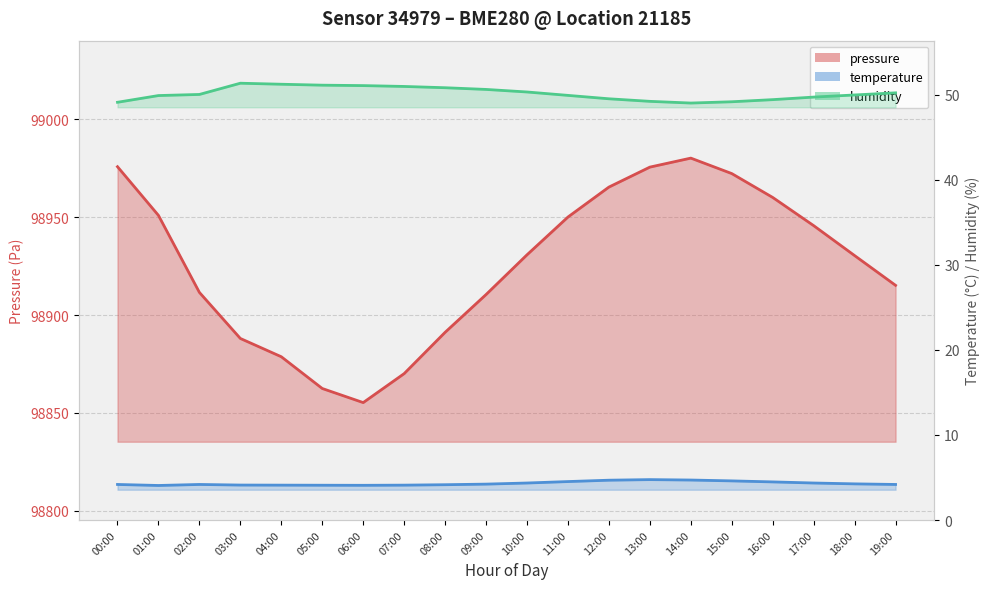

Rank the series at 10:00 from highest to lowest value.

pressure, humidity, temperature